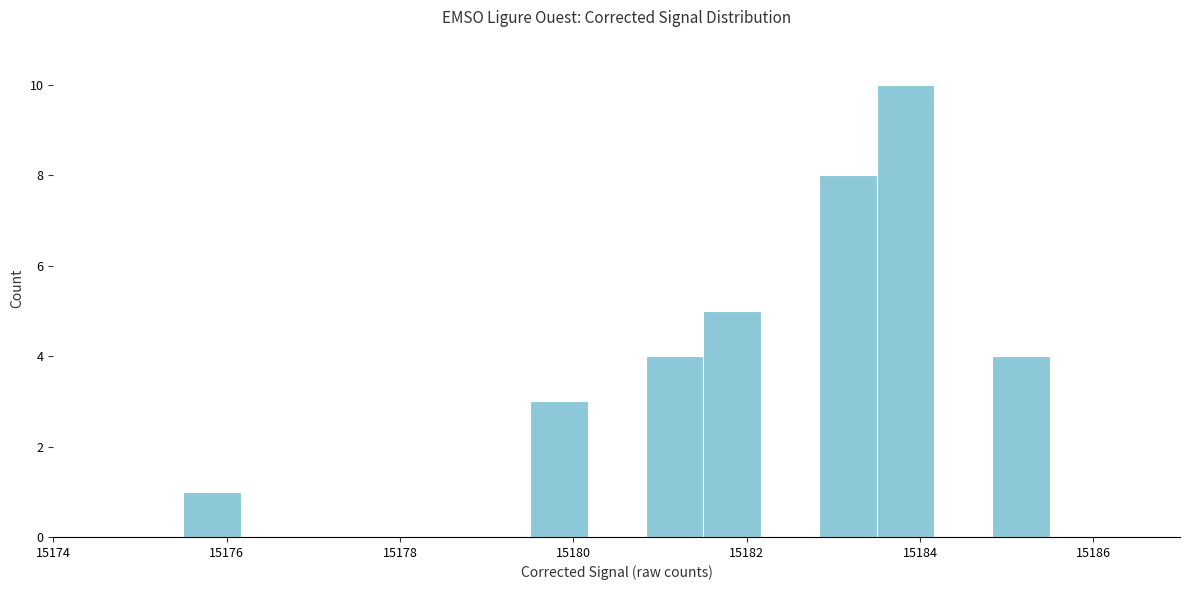

Around what value on the x-axis is the tallest bar? Give the approximate position of its centre, as read against the axis.

15183.8